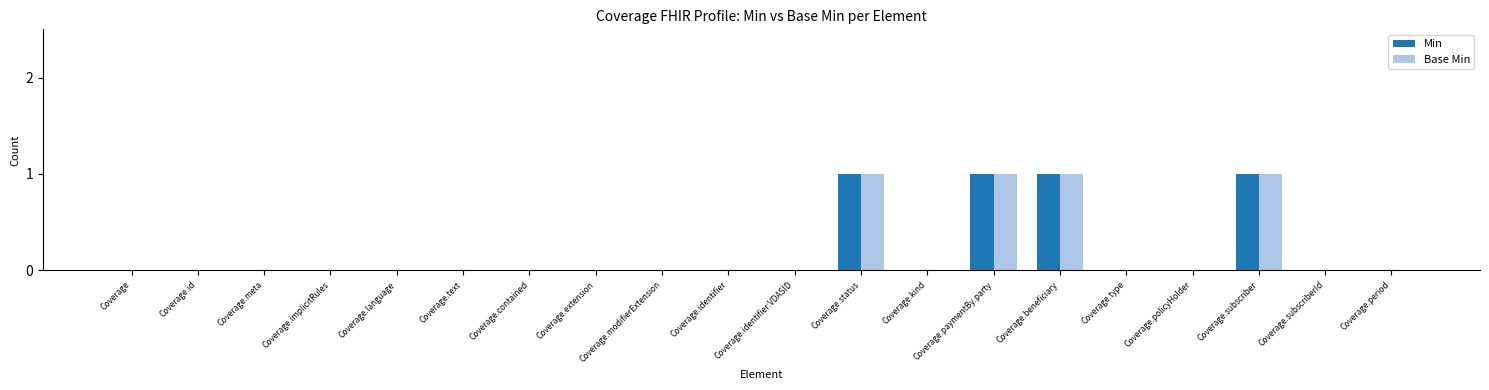

How many Min values are between 0 and 1?

20